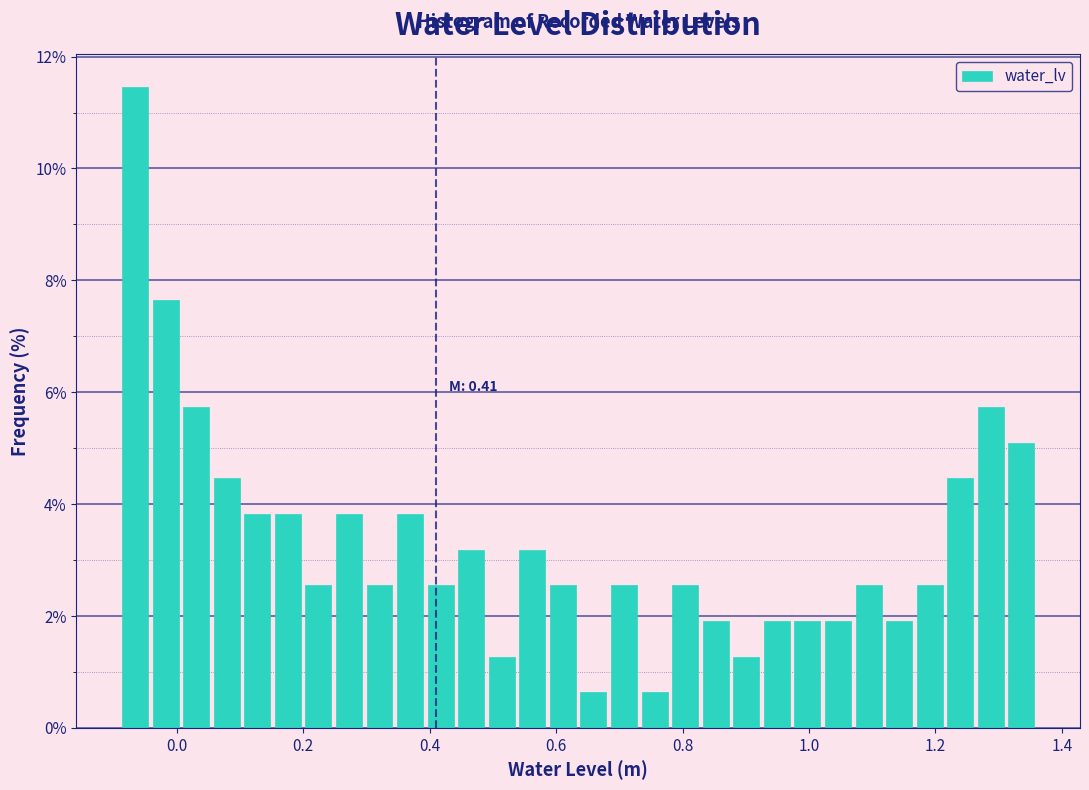

Read against the x-axis, roughly where is the centre of the tallest bar?

-0.06